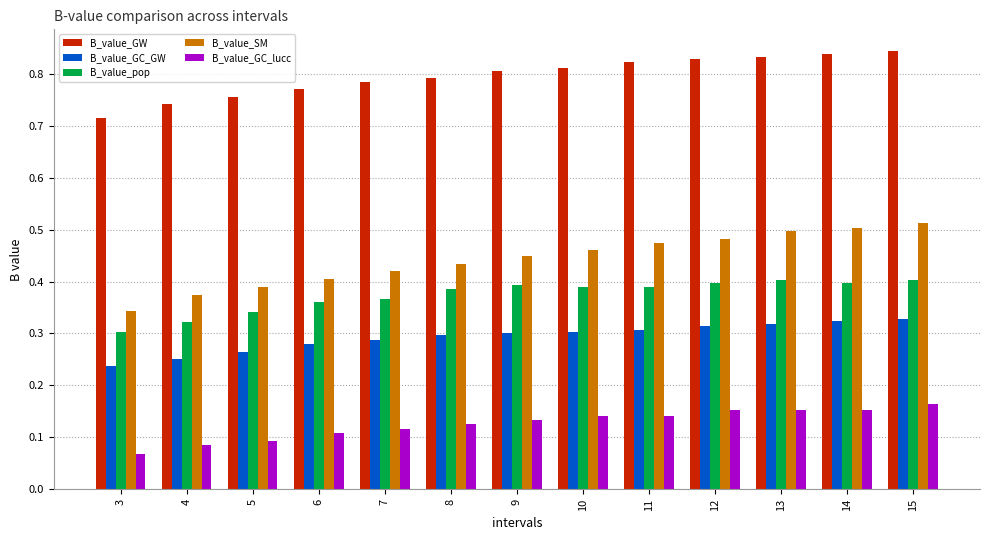

Which series has the widest spread of values?

B_value_SM